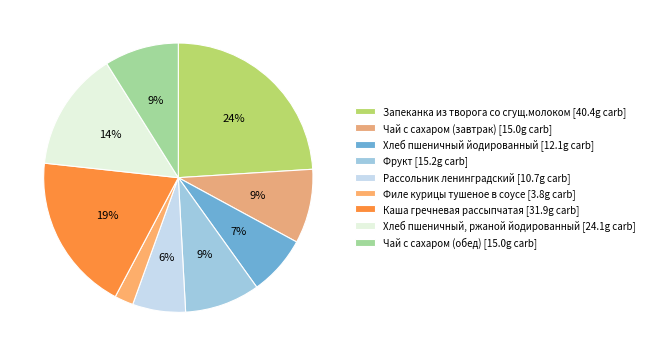

Rank the categories by value from lowest to highest.

Филе курицы тушеное в соусе, Рассольник ленинградский, Хлеб пшеничный йодированный, Чай с сахаром (завтрак), Чай с сахаром (обед), Фрукт, Хлеб пшеничный, ржаной йодированный, Каша гречневая рассыпчатая, Запеканка из творога со сгущ.молоком